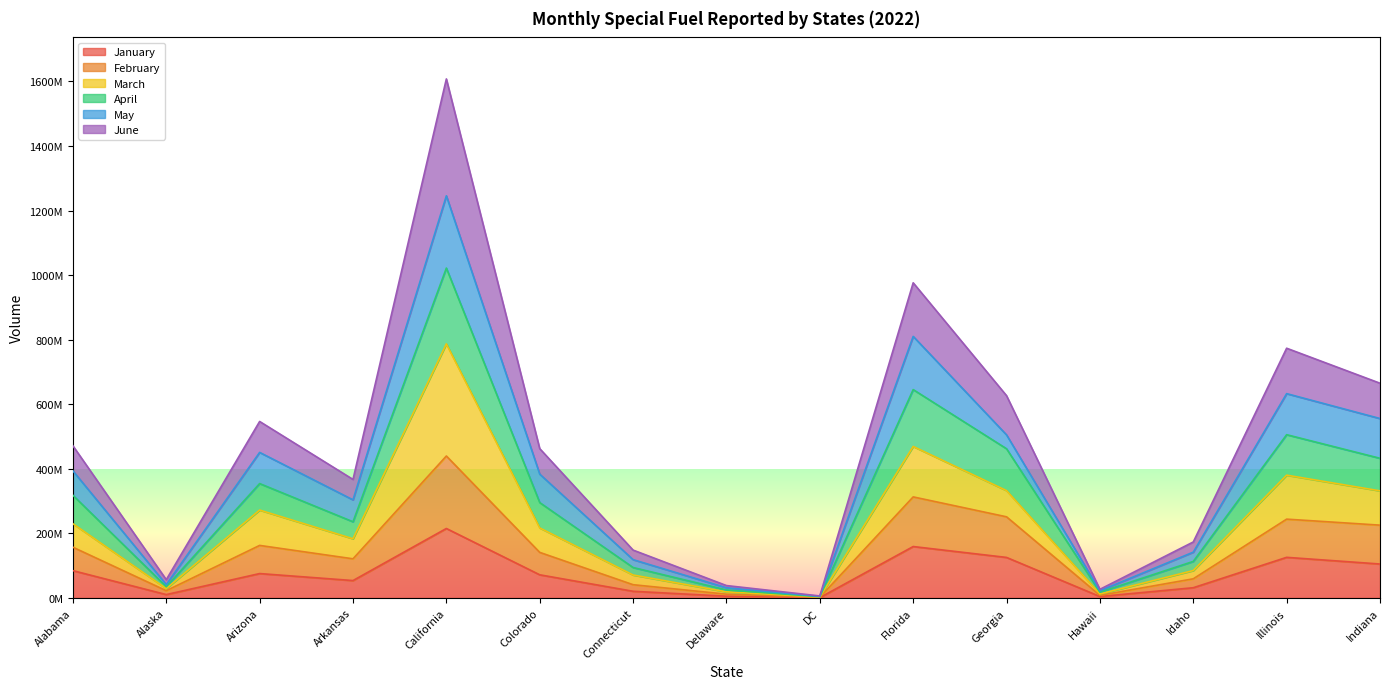

What is the maximum value shown in the chart?

1607700314